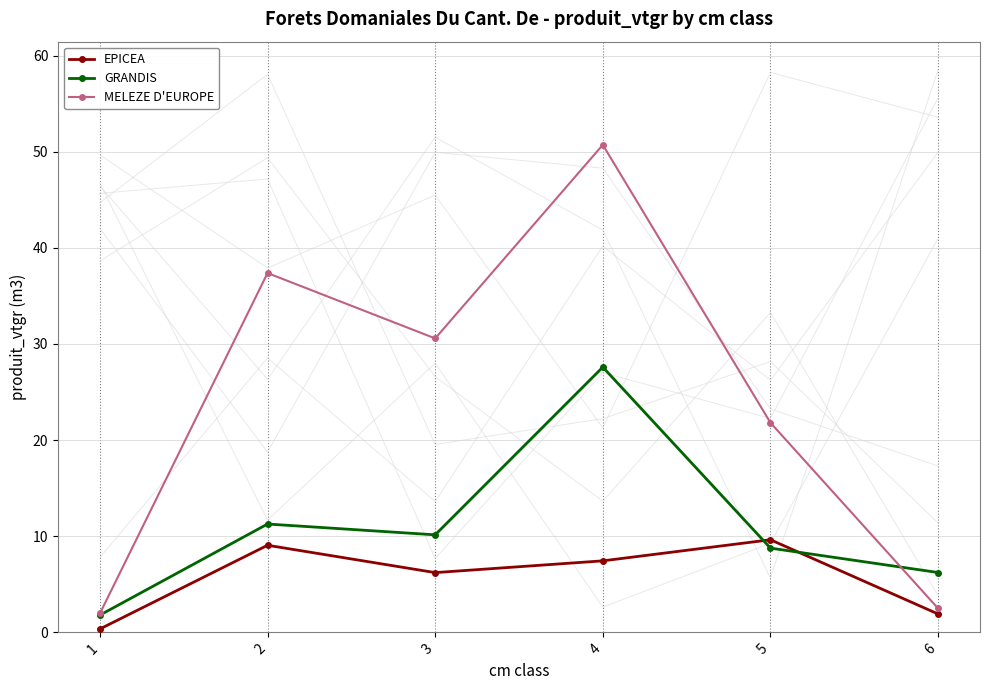

Which series has the largest range (max minus min)?

MELEZE D'EUROPE